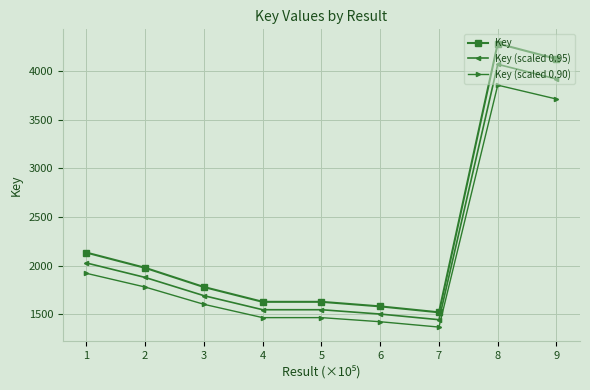

In Key (scaled 0.95), how many points are lower than both neighbors (excluding endpoints)?

2